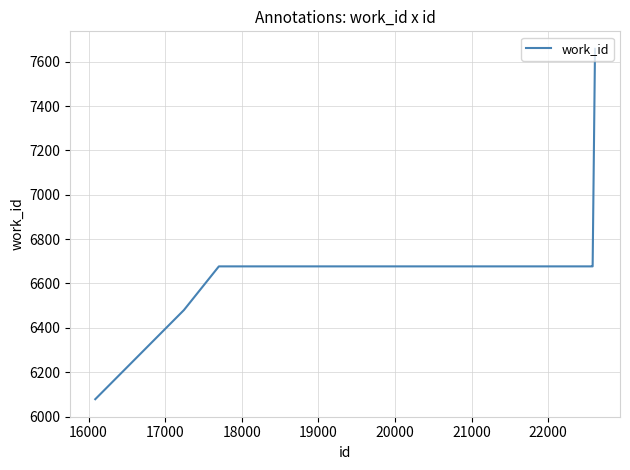

What is the sum of all values?

66955